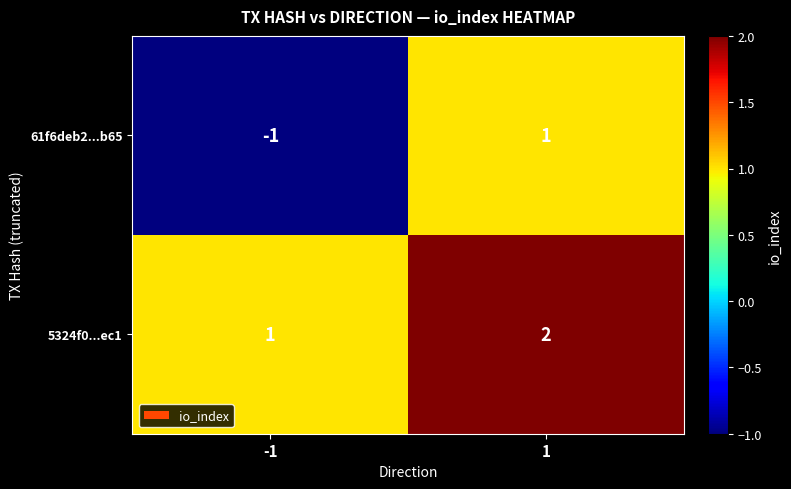

Reading left to right, list all the values displayed in this chart.

61f6deb2...b65: -1	1
5324f0...ec1: 1	2